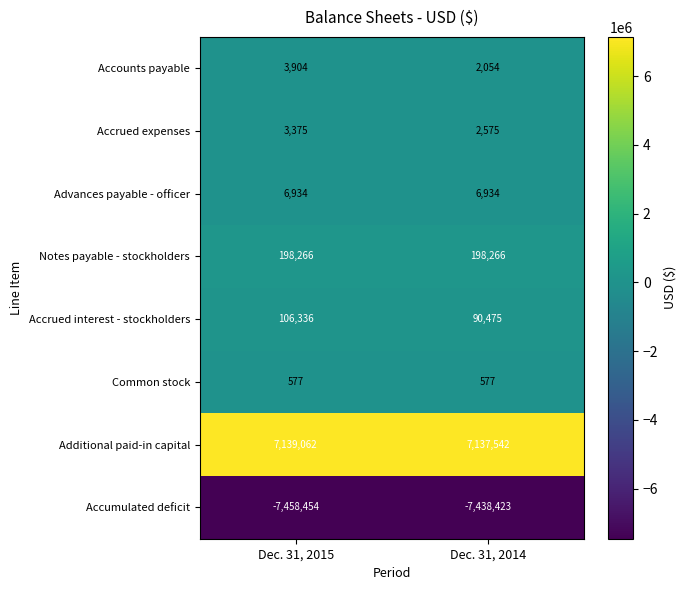

Is the value of Accrued interest - stockholders at Dec. 31, 2015 greater than the value of Advances payable - officer at Dec. 31, 2015?

Yes